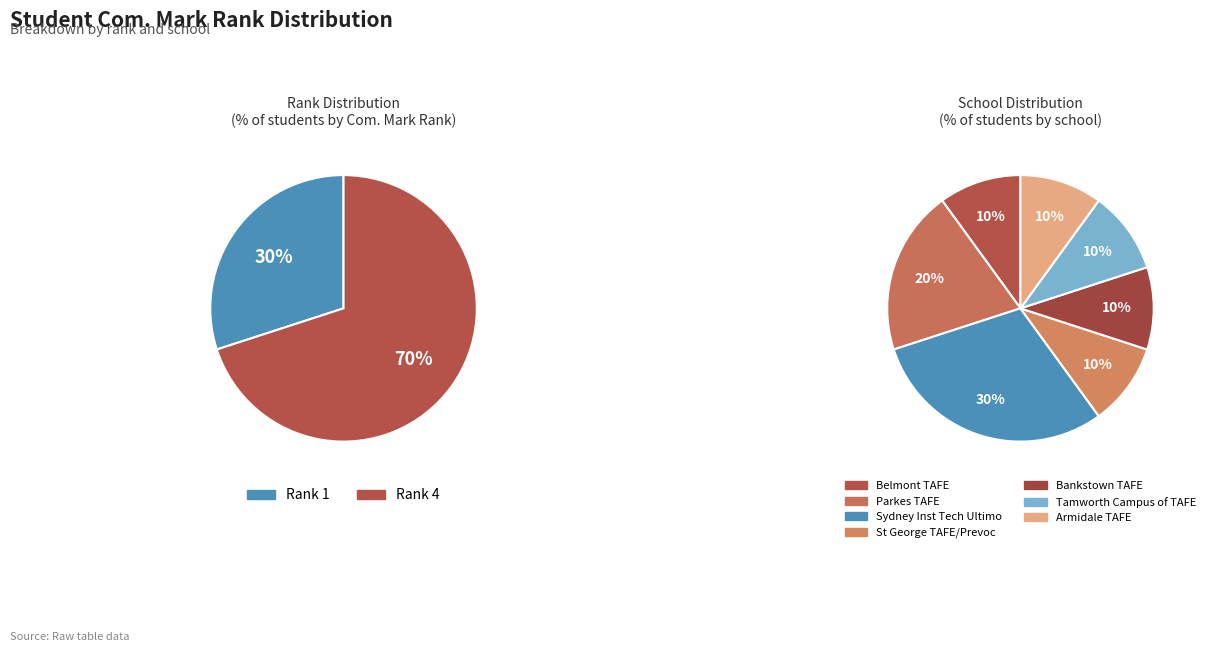

The Alana Del O'Loughlin slice represents 1% of the pie. True or false?

False